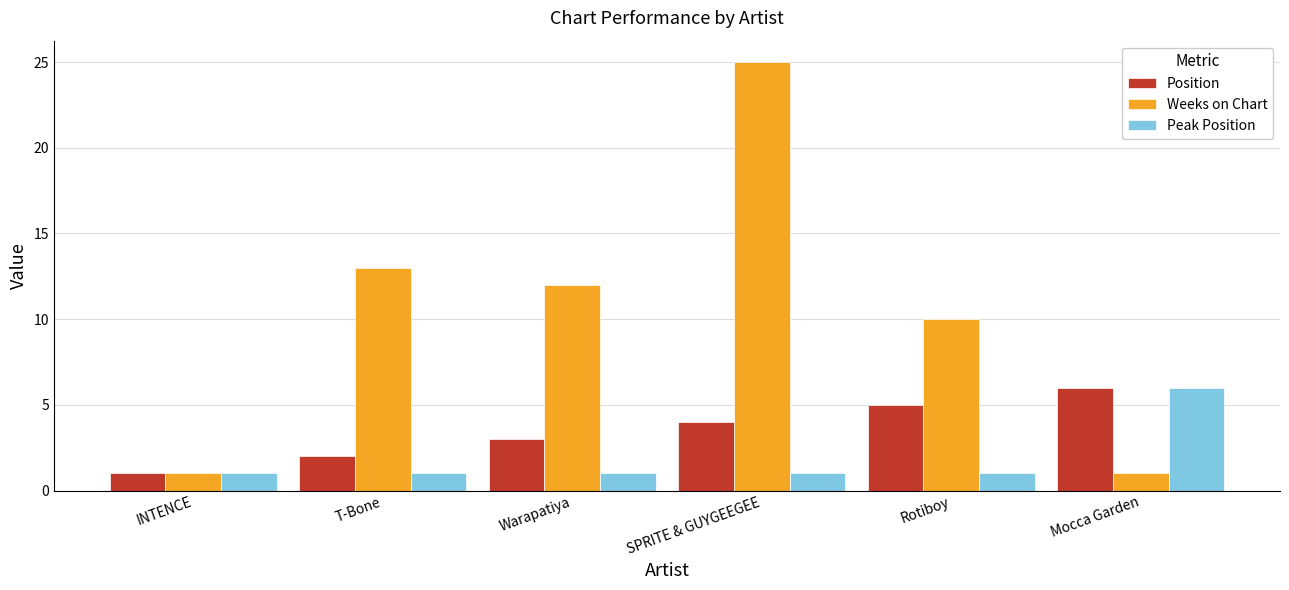

Between INTENCE and Warapatiya, which series saw the biggest shift?

Weeks on Chart